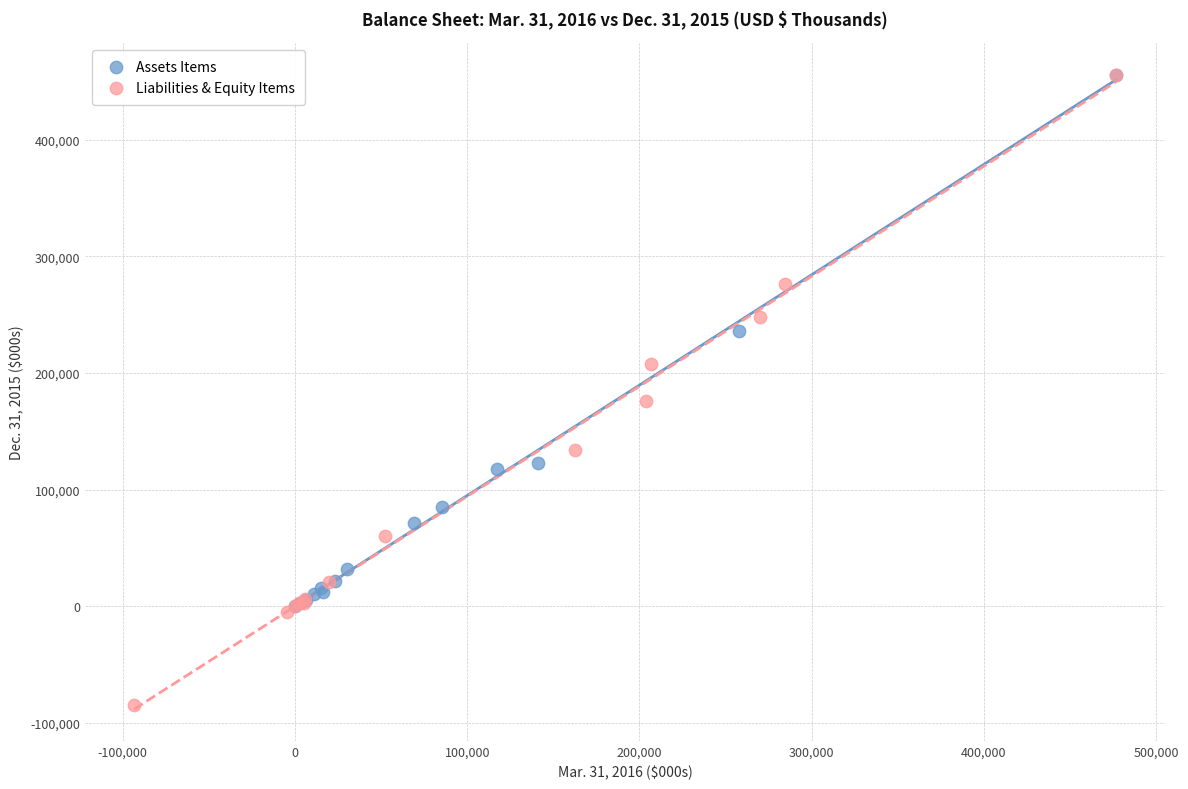

Which series has the largest Y range (max minus min)?

Liabilities & Equity Items